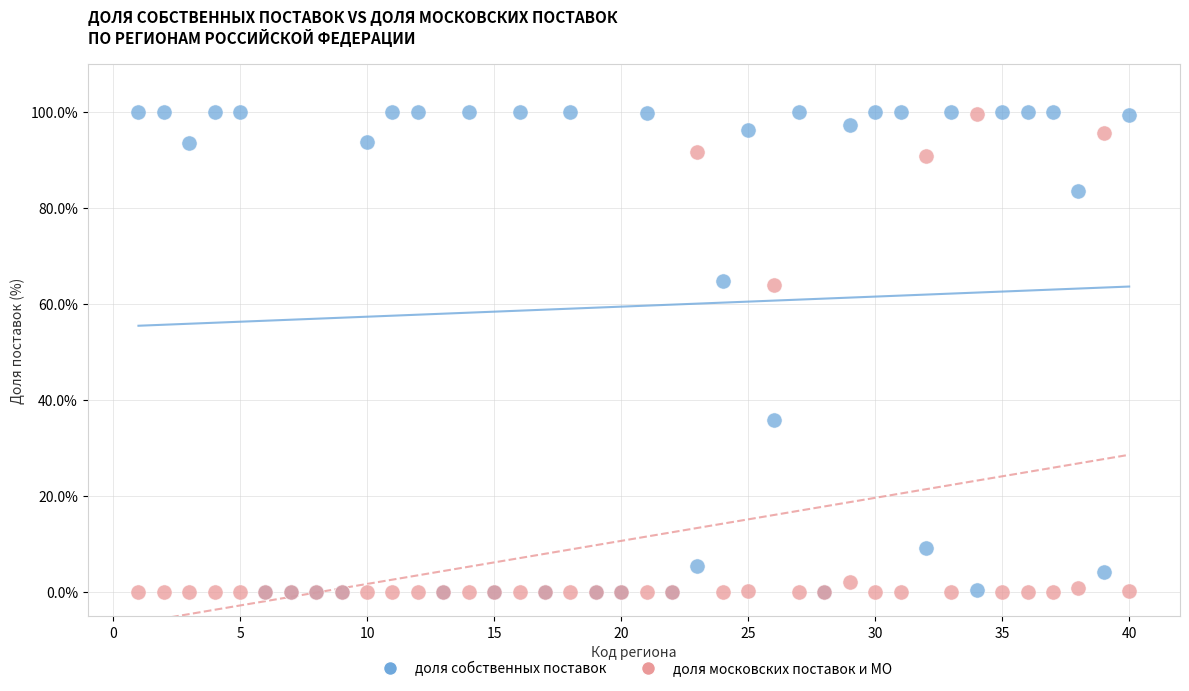

Which series has the widest spread of Y values?

доля собственных поставок